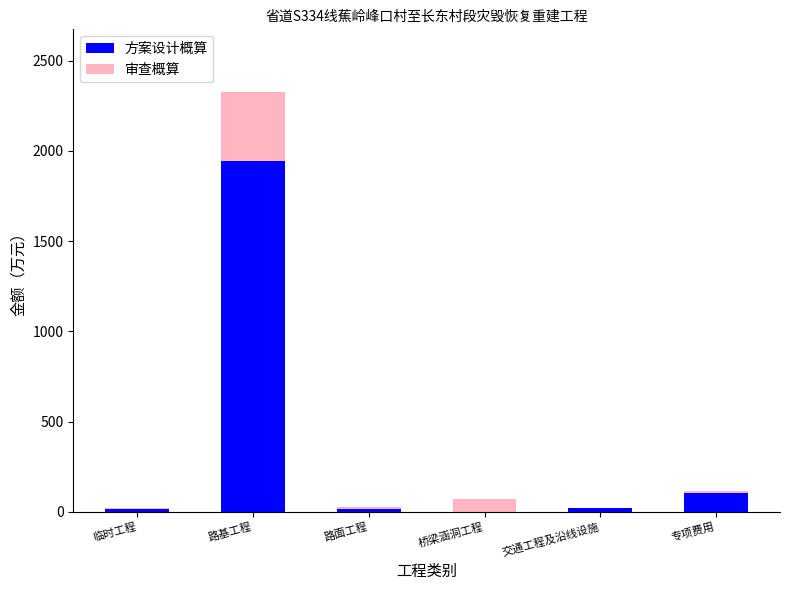

Which label corresponds to the smallest value in the chart?

桥梁涵洞工程